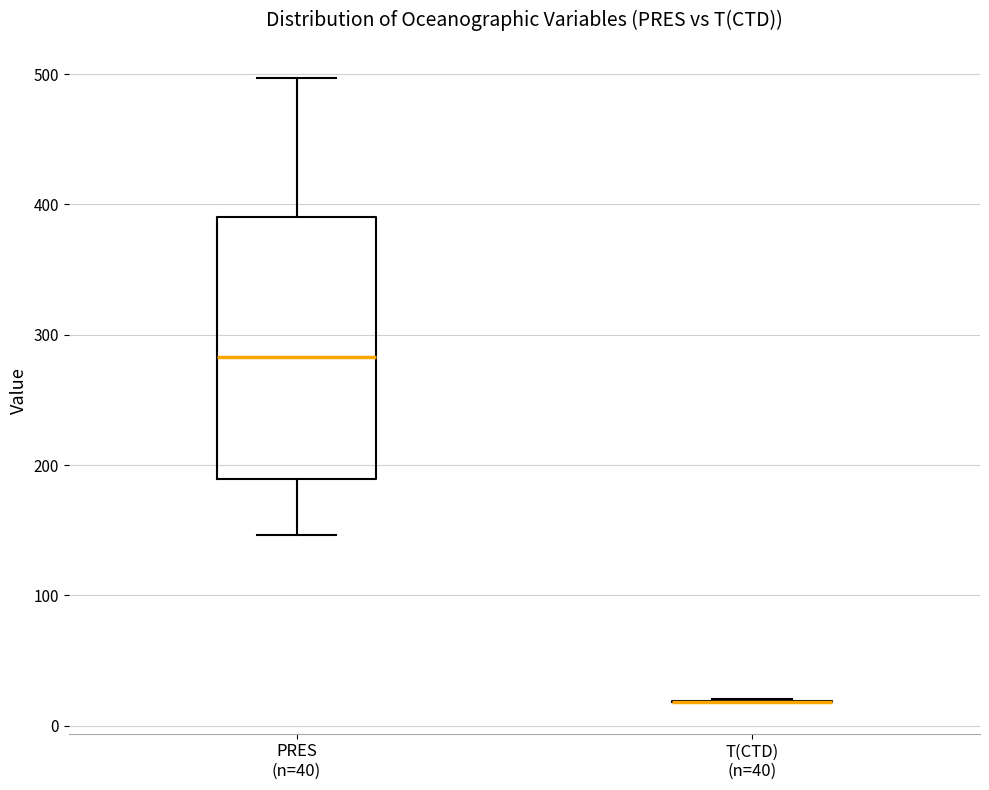

Reading left to right, read every box against the y-axis: the position of its median line, the range the box covers, and the ends of its whiskers. The values are not printed on the chart, so give them approximately, as read against the axis.

PRES (n=40): median 280, box 190 to 390, whiskers 150 to 500
T(CTD) (n=40): box collapsed to a line at 20, whiskers 20 to 20